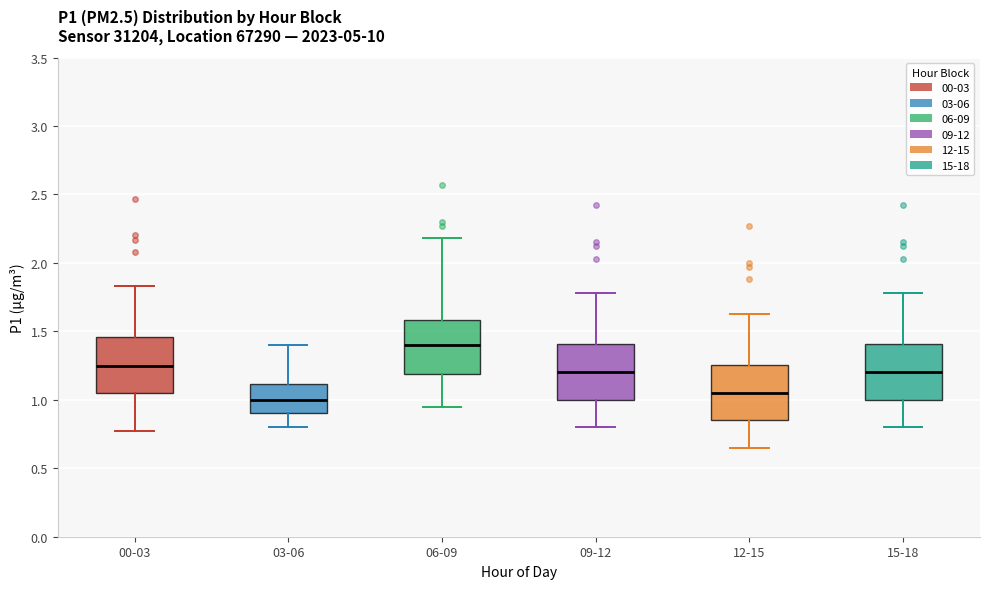

Reading left to right, read every box against the y-axis: the position of its median line, the range the box covers, and the ends of its whiskers. The values are not printed on the chart, so give them approximately, as read against the axis.

00-03: median 1.25, box 1.05 to 1.45, whiskers 0.75 to 1.85
03-06: median 1.00, box 0.90 to 1.10, whiskers 0.80 to 1.40
06-09: median 1.40, box 1.20 to 1.60, whiskers 0.95 to 2.20
09-12: median 1.20, box 1.00 to 1.40, whiskers 0.80 to 1.80
12-15: median 1.05, box 0.85 to 1.25, whiskers 0.65 to 1.65
15-18: median 1.20, box 1.00 to 1.40, whiskers 0.80 to 1.80